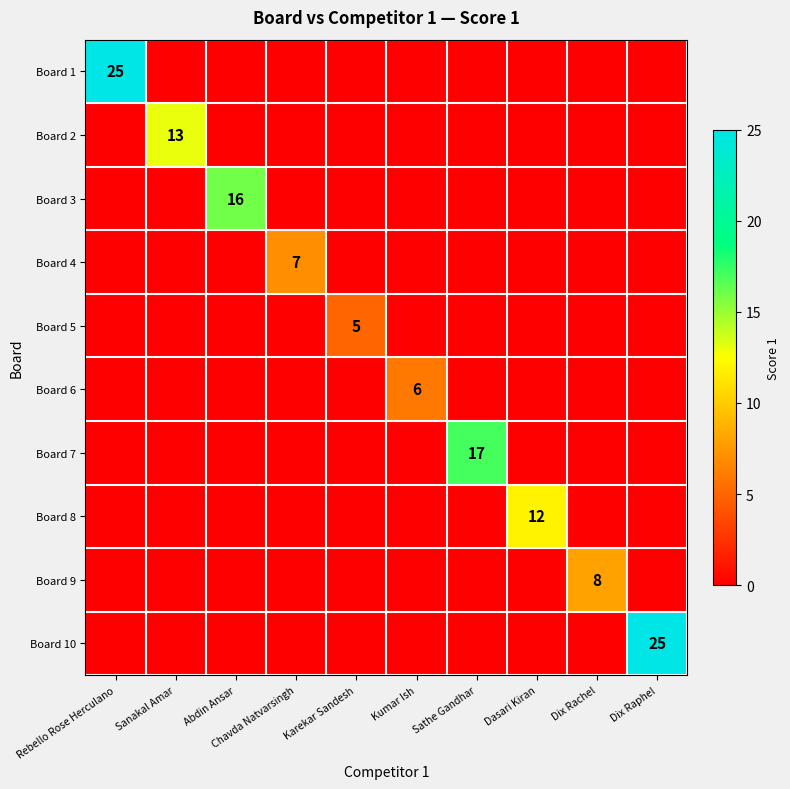

Is it true that Board 7 equals 26 at Sathe Gandhar?

False